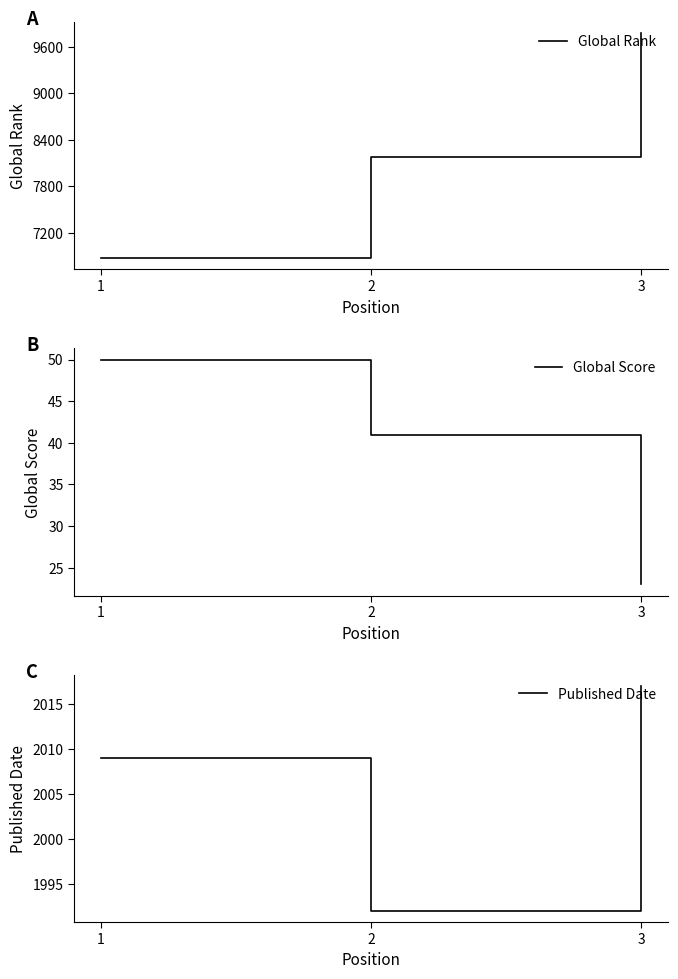

How many distinct data groups are displayed?

3